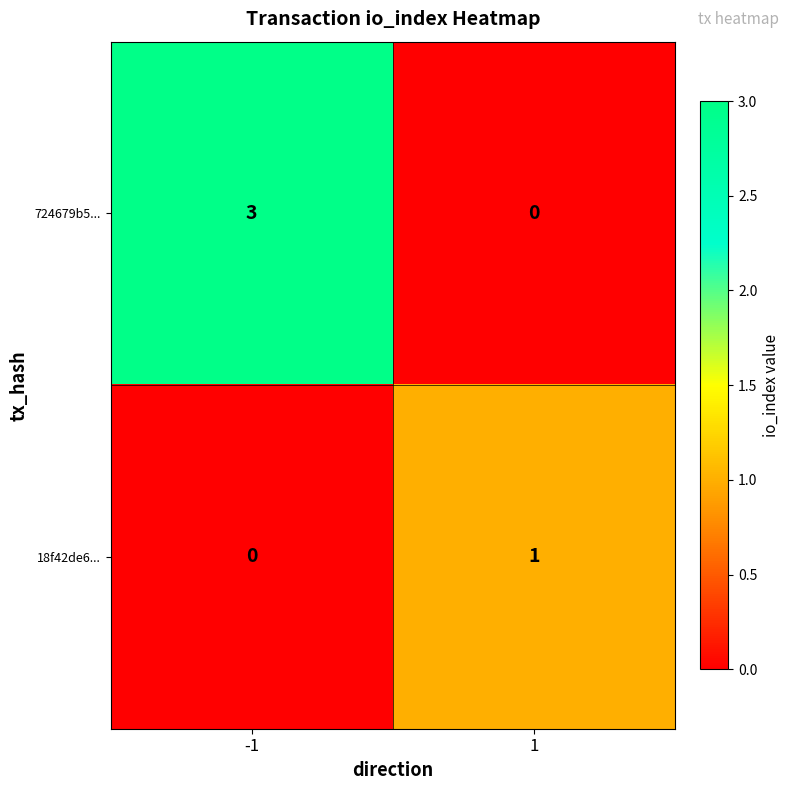

Reading left to right, list all the values displayed in this chart.

724679b5...: -1=3	1=0
18f42de6...: -1=0	1=1